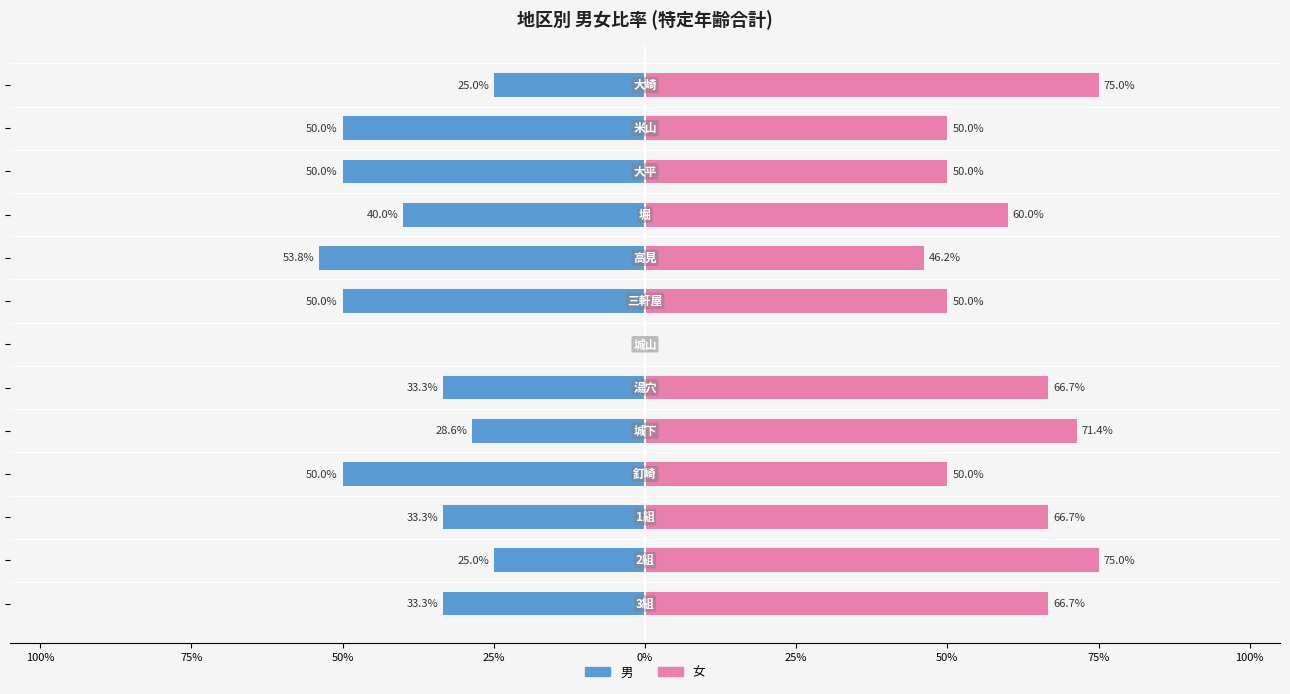

What value does the 女 series have at 50%?

60.0